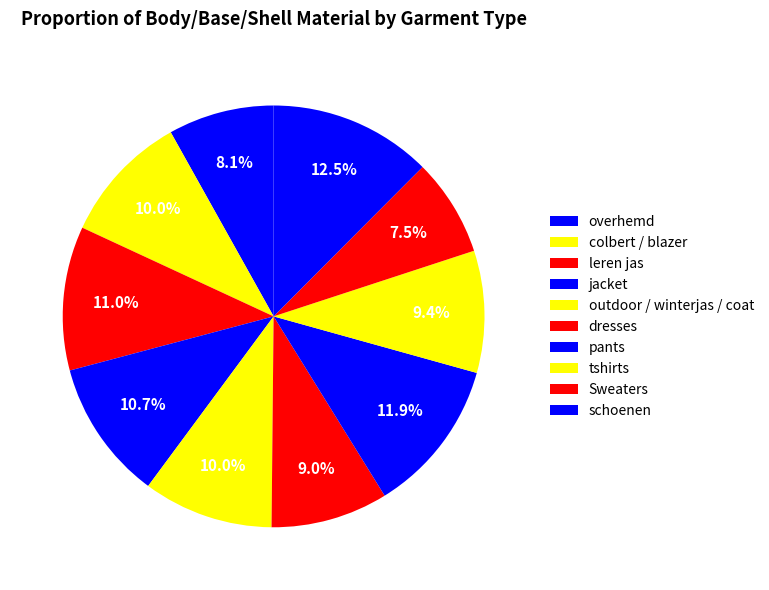

The colbert / blazer slice represents 18% of the pie. True or false?

False